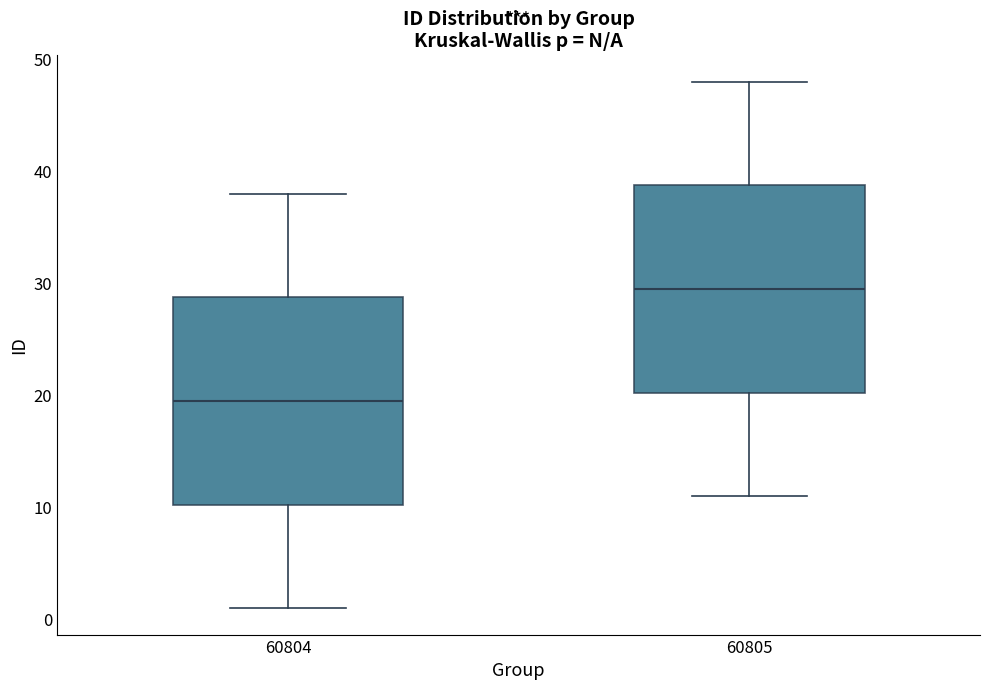

Reading left to right, read every box against the y-axis: the position of its median line, the range the box covers, and the ends of its whiskers. The values are not printed on the chart, so give them approximately, as read against the axis.

60804: median 20, box 10 to 29, whiskers 1 to 38
60805: median 30, box 20 to 39, whiskers 11 to 48